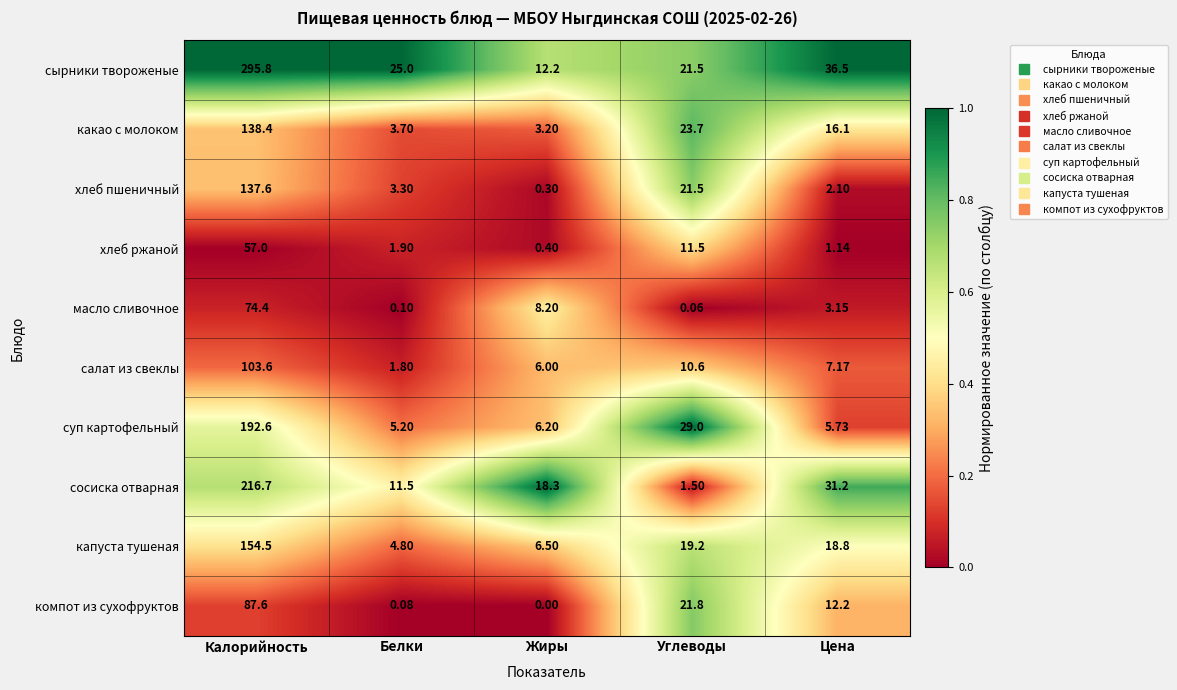

Which label corresponds to the smallest value in the chart?

Жиры